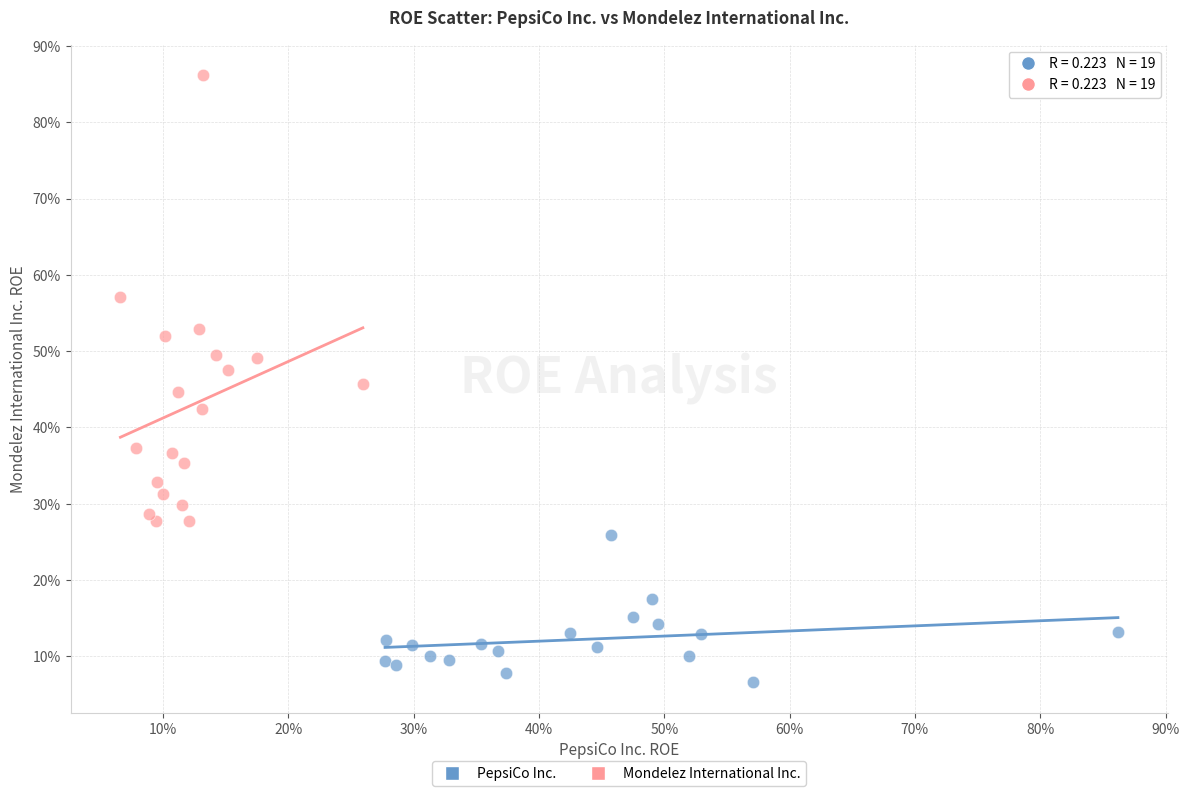

Which series has the widest spread of Y values?

Mondelez International Inc.